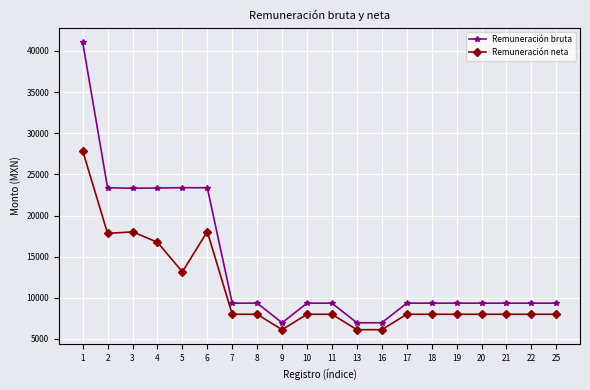

Is this an area chart (filled region under the line)?

No